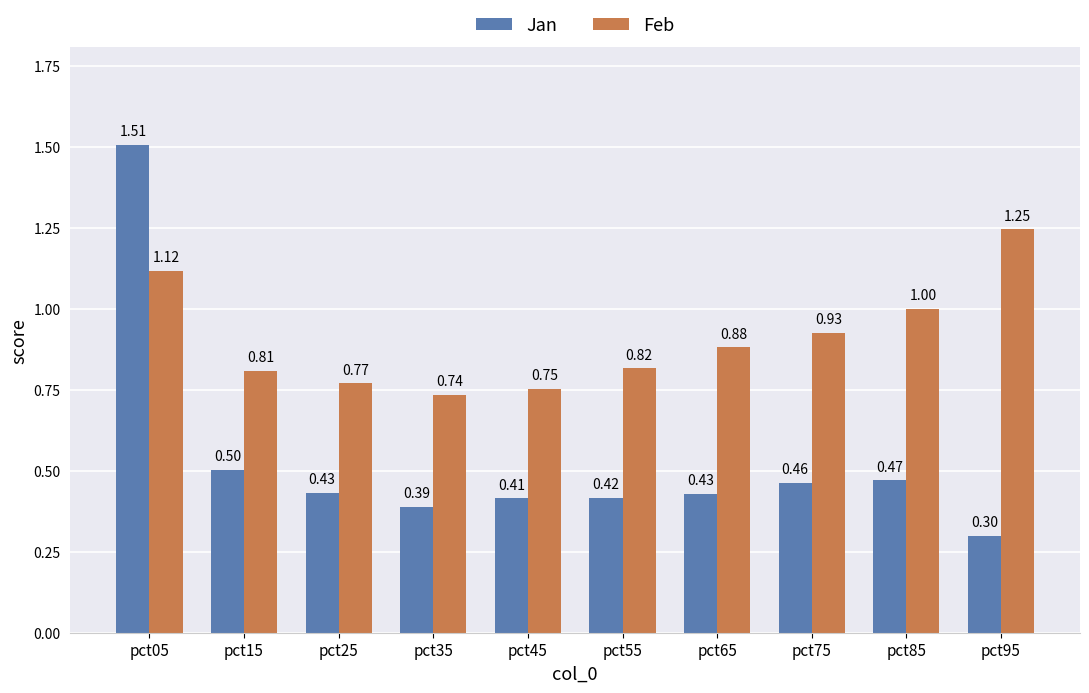

Where is Feb nearest to the value 0?

pct35